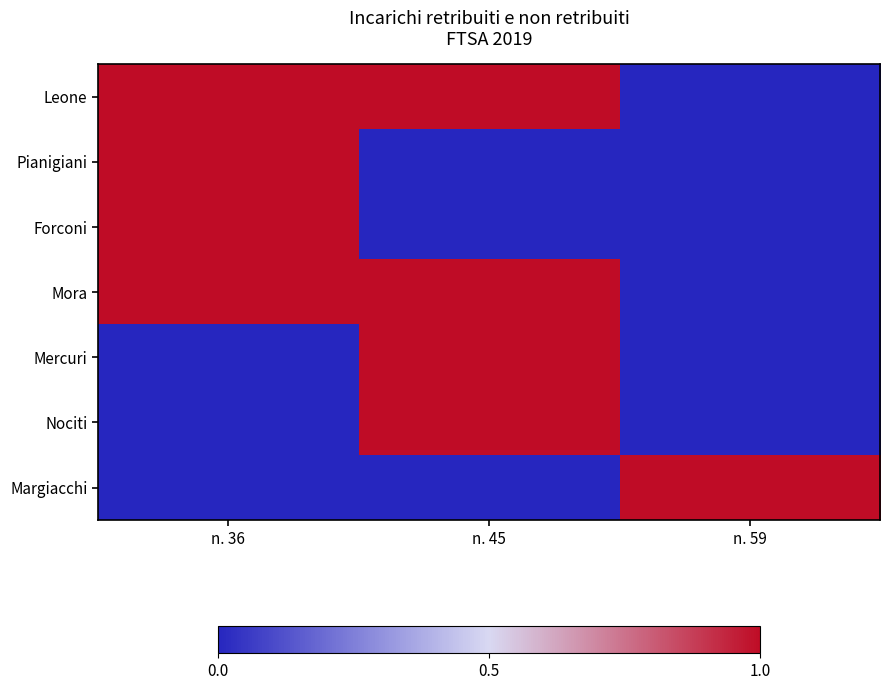

What is the maximum value shown in the chart?

1